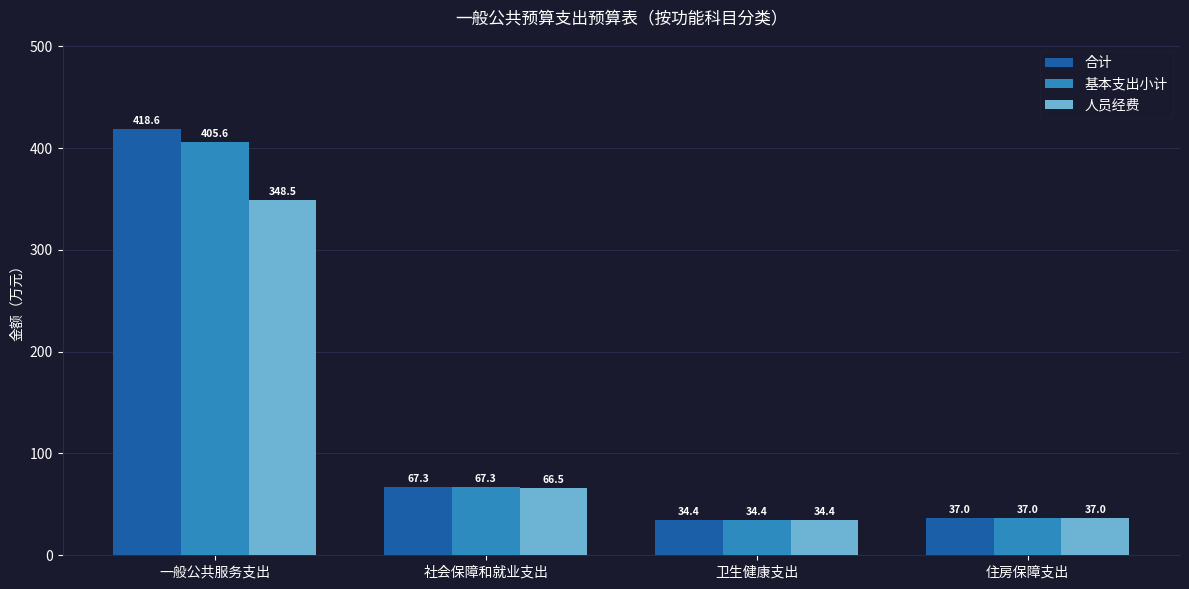

What is the sum of the 人员经费 values at 一般公共服务支出 and 住房保障支出?

385.5